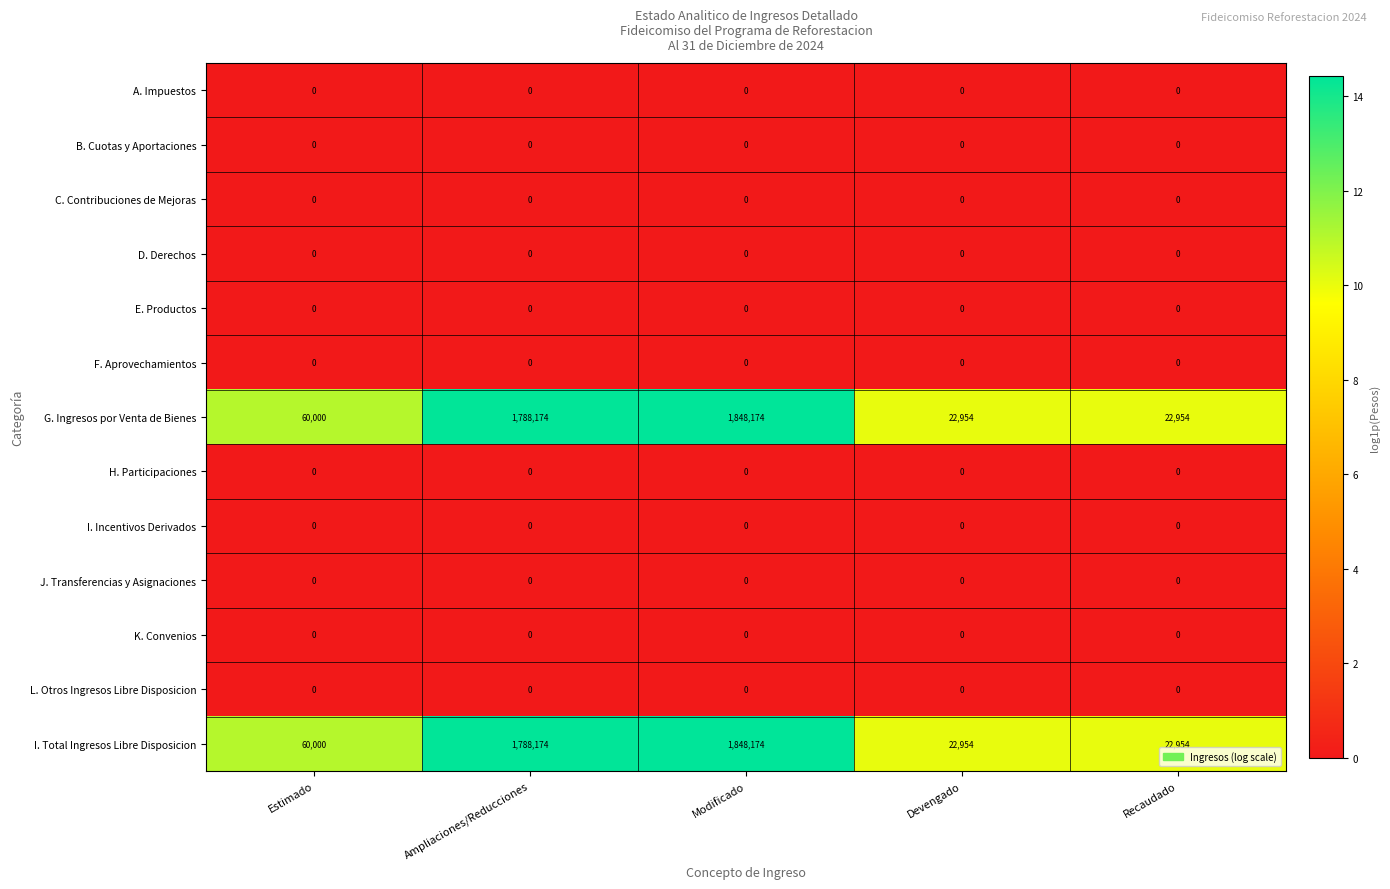

The value of H. Participaciones at Ampliaciones/Reducciones is 0. True or false?

True